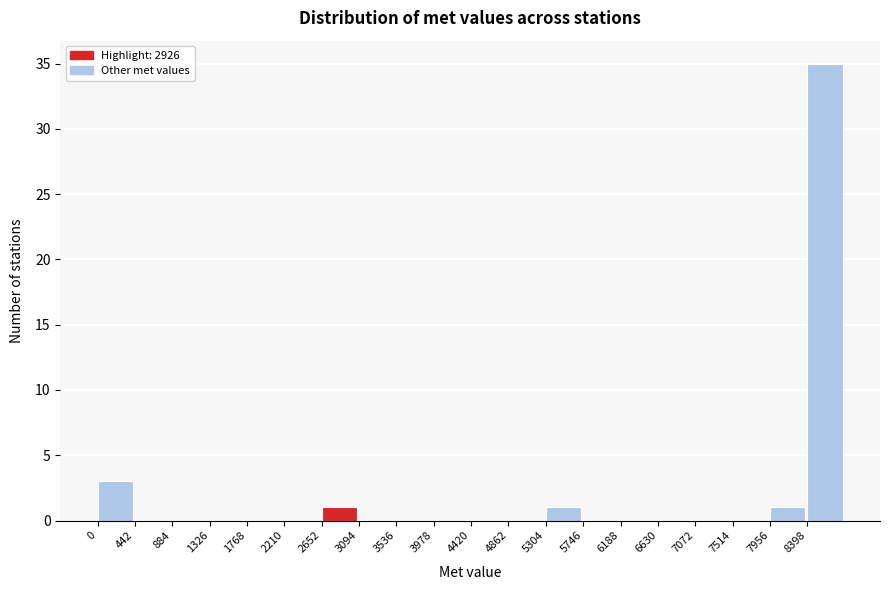

Reading left to right, transcribe this chart: for each bar, give the range it covers on the x-axis and its height. Neither the bar edges nor the heights are printed on the chart, so give them approximately, as read against the axes.

0 to 450: 3
450 to 900: 0
900 to 1350: 0
1350 to 1750: 0
1750 to 2200: 0
2200 to 2650: 0
2650 to 3100: 1
3100 to 3550: 0
3550 to 4000: 0
4000 to 4400: 0
4400 to 4850: 0
4850 to 5300: 0
5300 to 5750: 1
5750 to 6200: 0
6200 to 6650: 0
6650 to 7050: 0
7050 to 7500: 0
7500 to 7950: 0
7950 to 8400: 1
8400 to 8850: 35